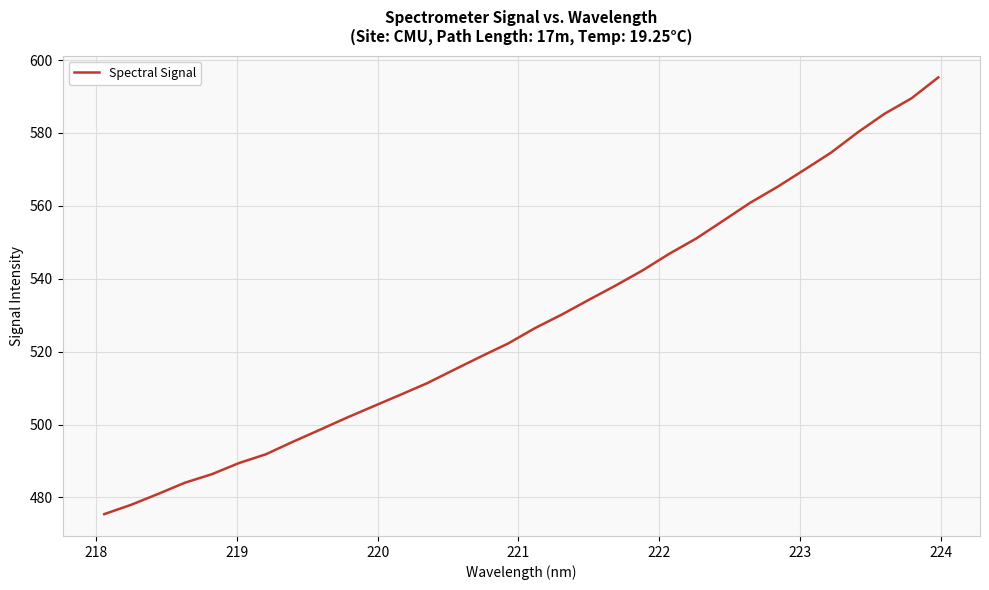

What is the maximum value shown in the chart?

595.3